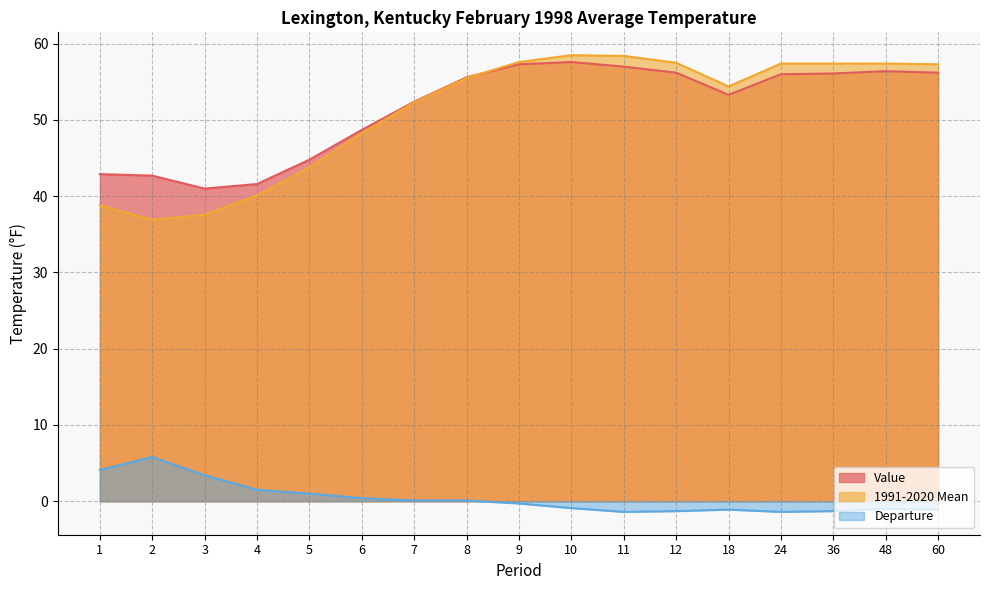

How many values in Departure are above zero?

8